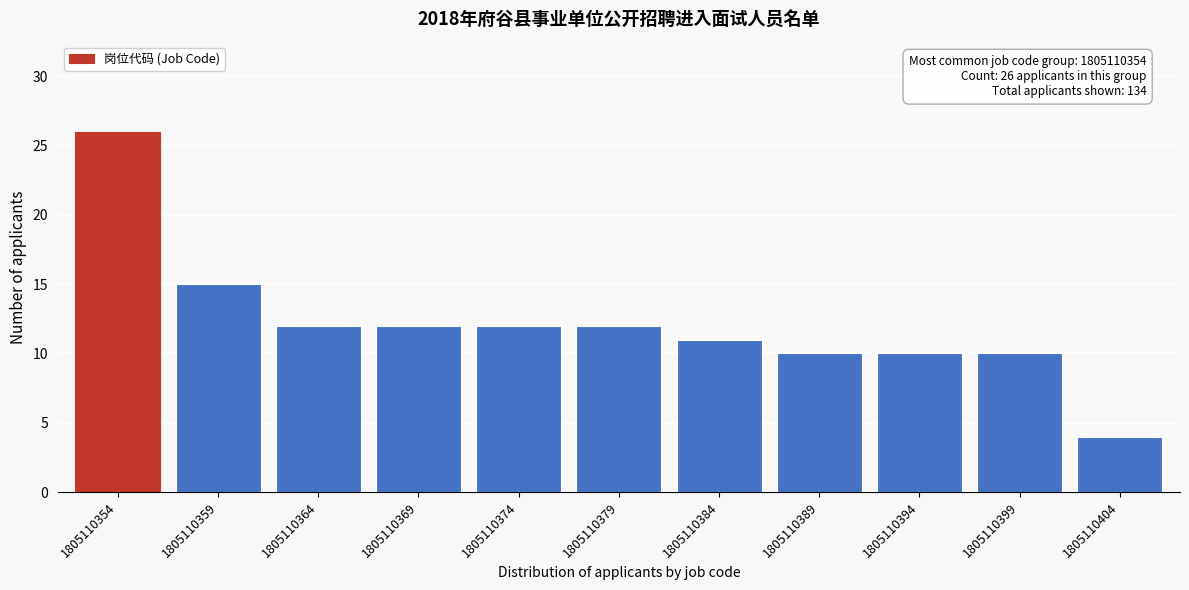

Reading left to right, transcribe all the data shown in this chart.

1805110354=26	1805110359=15	1805110364=12	1805110369=12	1805110374=12	1805110379=12	1805110384=11	1805110389=10	1805110394=10	1805110399=10	1805110404=4